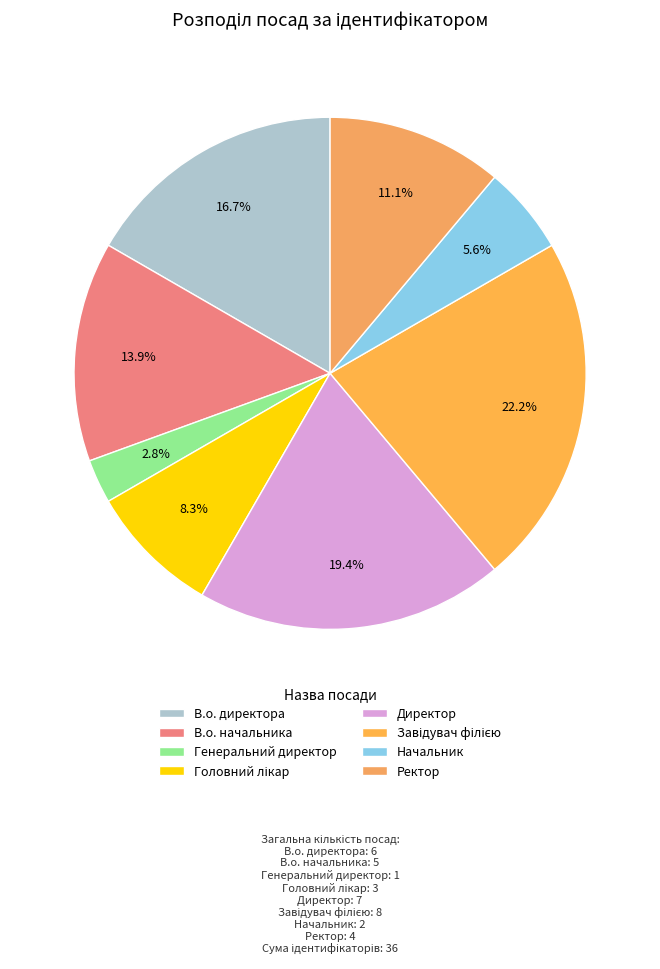

Count the number of slices in the pie.

8